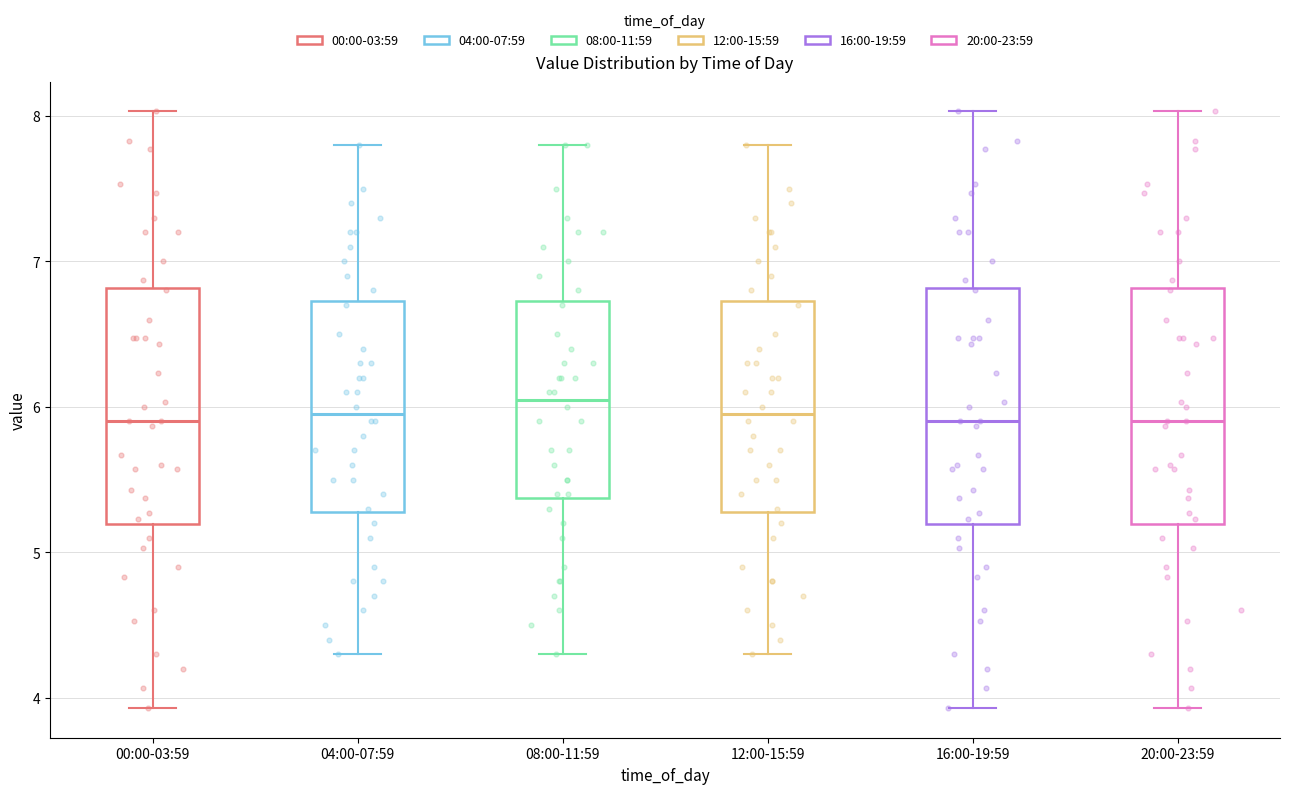

Reading left to right, read every box against the y-axis: the position of its median line, the range the box covers, and the ends of its whiskers. The values are not printed on the chart, so give them approximately, as read against the axis.

00:00-03:59: median 5.9, box 5.2 to 6.8, whiskers 3.9 to 8.0
04:00-07:59: median 6.0, box 5.3 to 6.7, whiskers 4.3 to 7.8
08:00-11:59: median 6.1, box 5.4 to 6.7, whiskers 4.3 to 7.8
12:00-15:59: median 6.0, box 5.3 to 6.7, whiskers 4.3 to 7.8
16:00-19:59: median 5.9, box 5.2 to 6.8, whiskers 3.9 to 8.0
20:00-23:59: median 5.9, box 5.2 to 6.8, whiskers 3.9 to 8.0